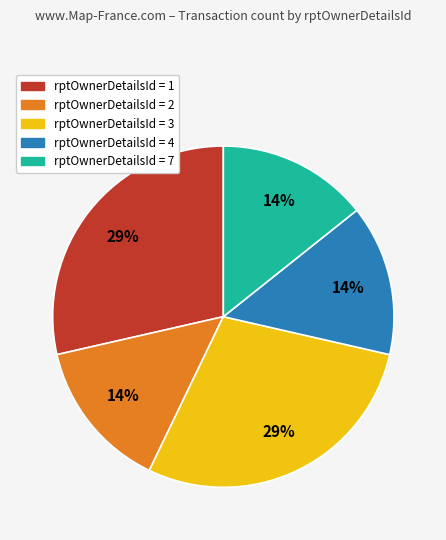

Count the number of slices in the pie.

5